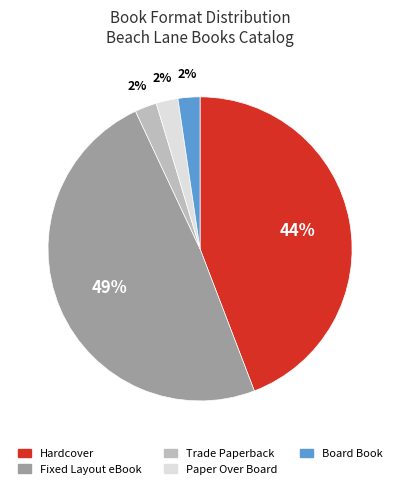

The Fixed Layout eBook slice represents 49% of the pie. True or false?

True